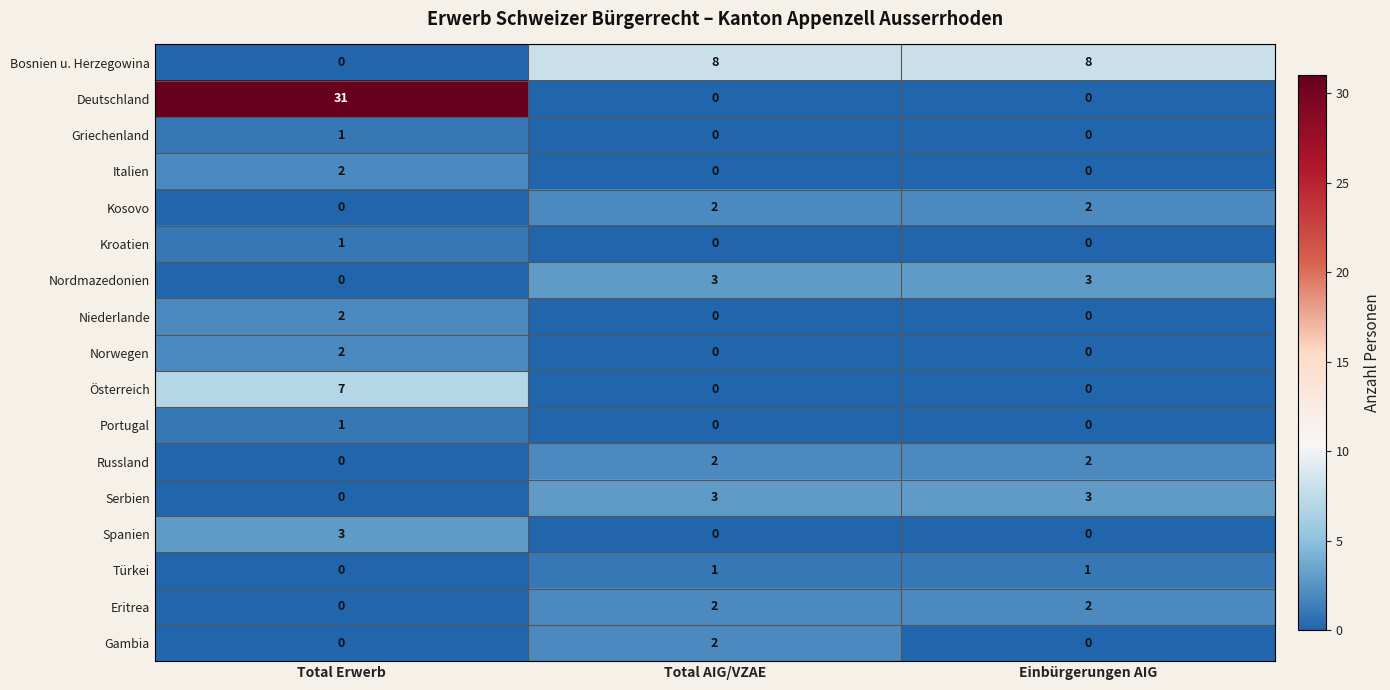

Is it true that Serbien equals 3 at Total AIG/VZAE?

True